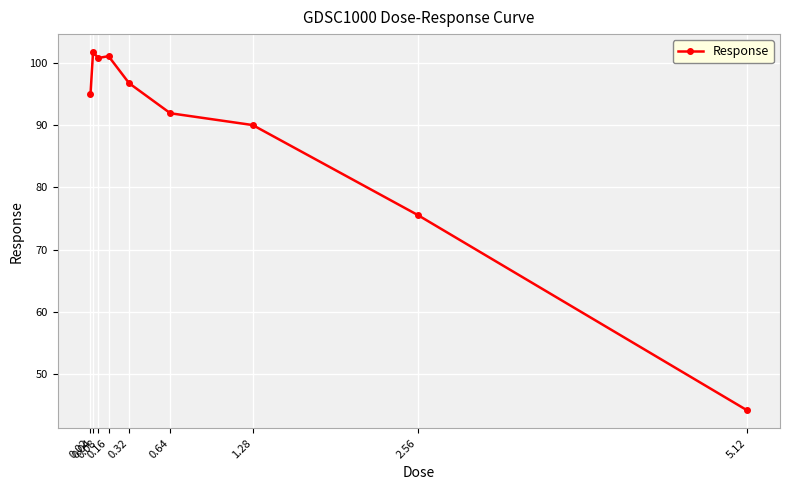

How many series are shown in this chart?

1